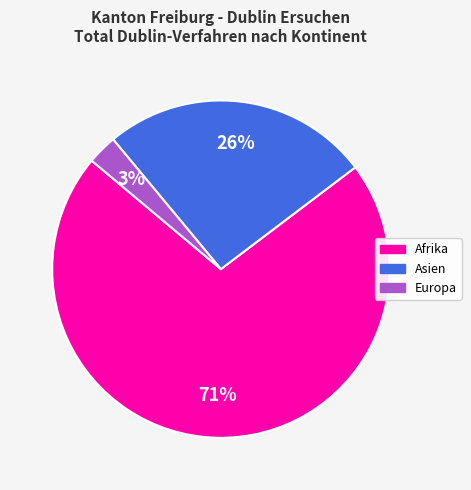

To the nearest percent, what is the average slice percentage?

33%